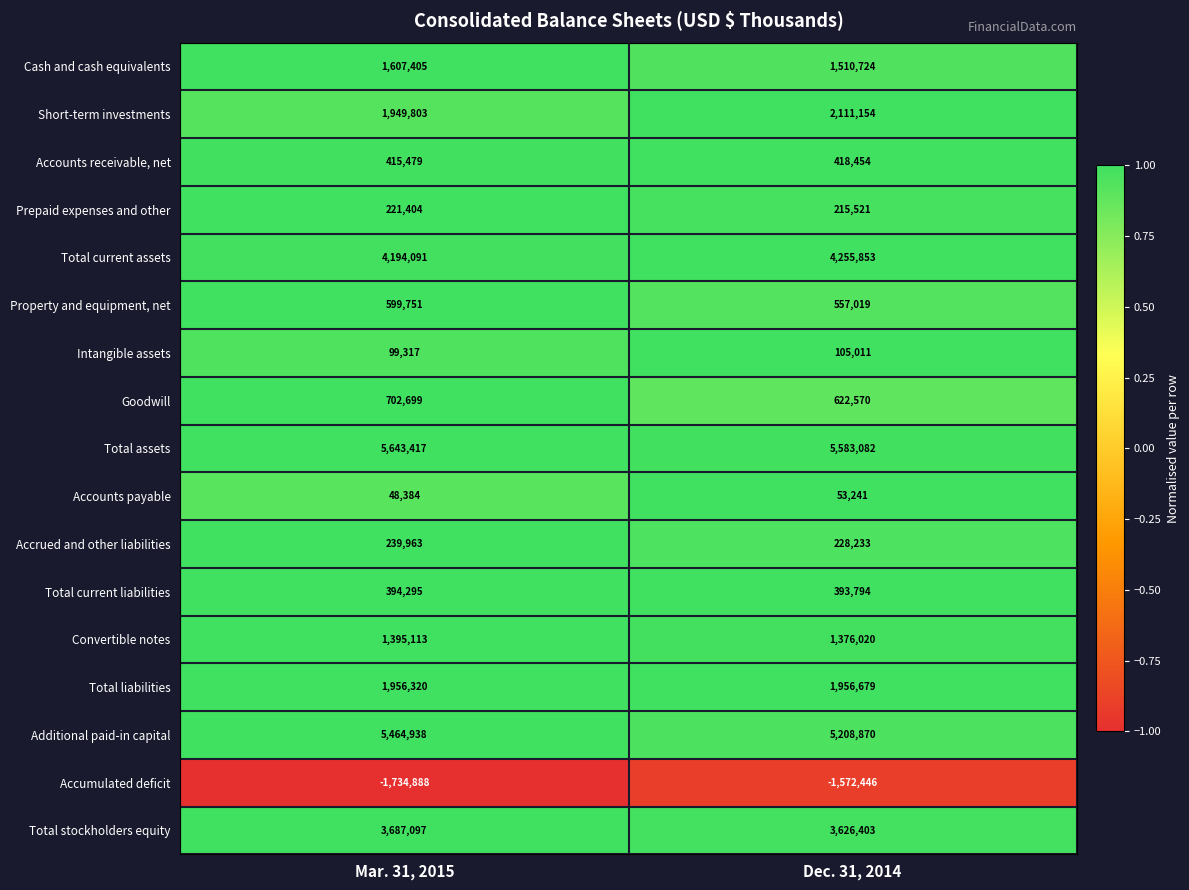

The Accumulated deficit series shows -974455 at Dec. 31, 2014. True or false?

False